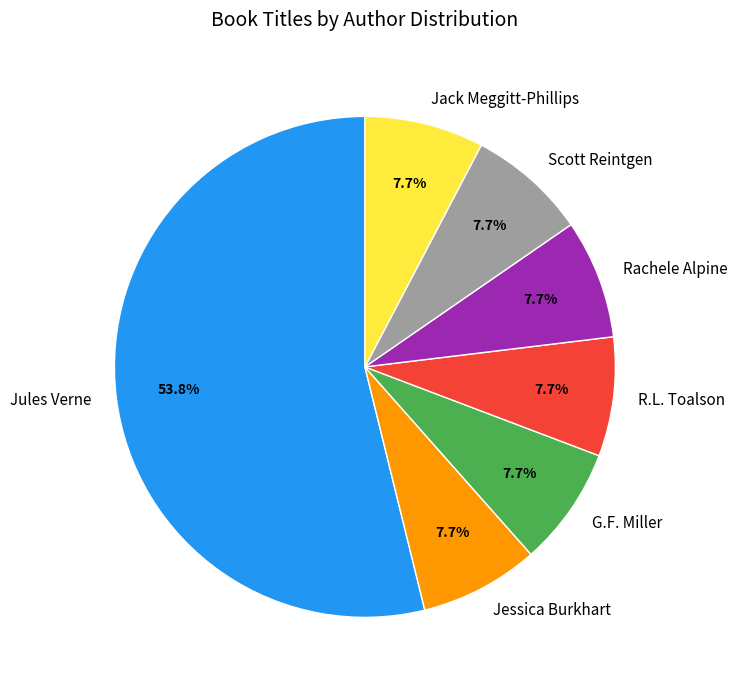

What is the ratio of the value at Jack Meggitt-Phillips to the value at G.F. Miller?

1.0